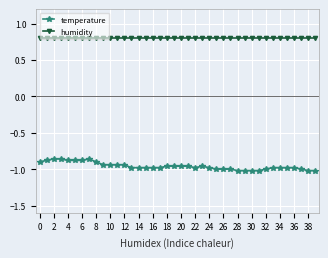

Which series has the widest spread of values?

temperature